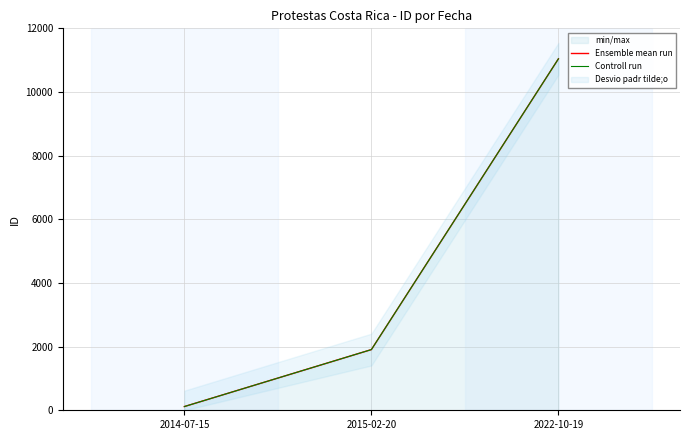

At which category is the sum across all series the highest?

2022-10-19